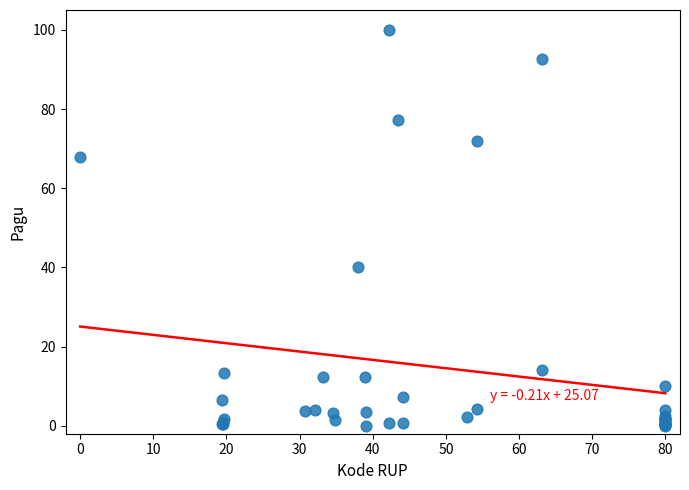

What Y value in the scatter plot is closest to 50?

40.1